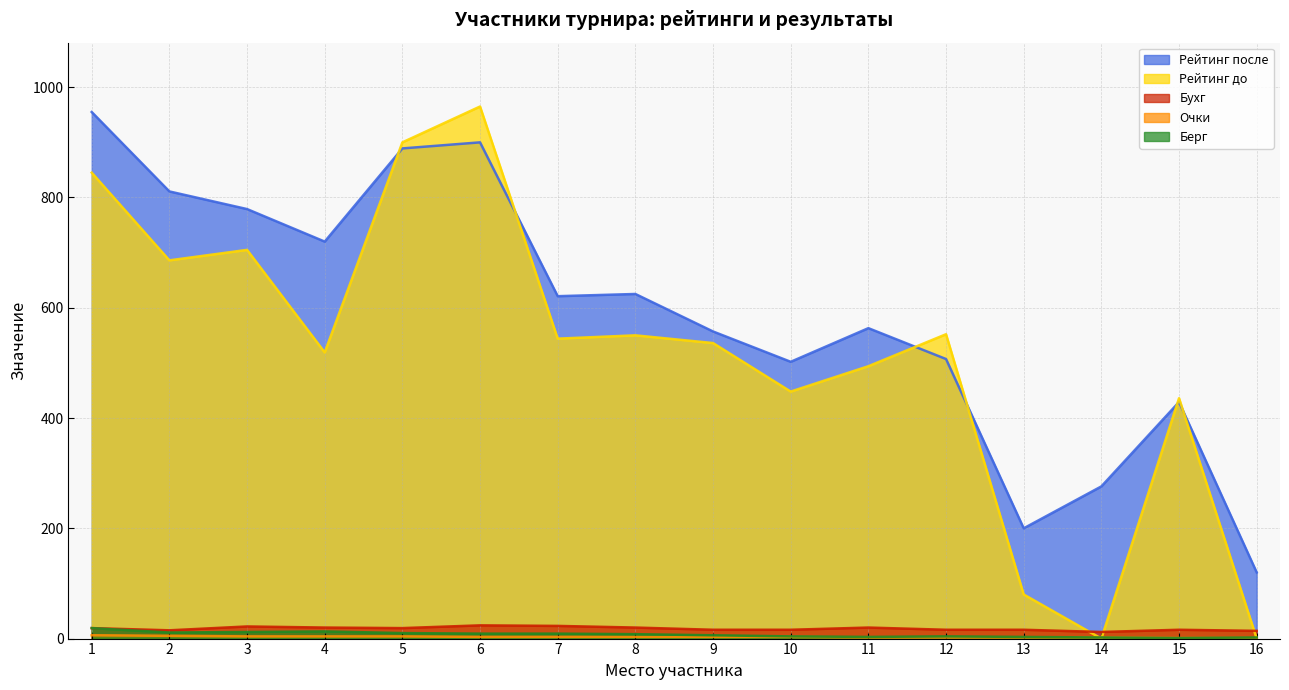

True or false: Берг has a value of 13 at 4.

True